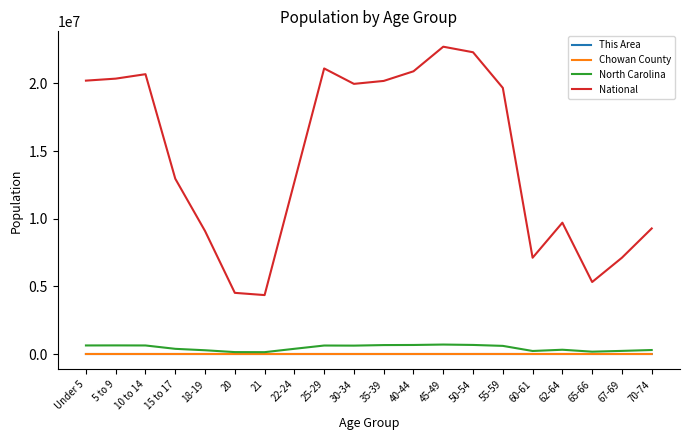

What is the difference between the highest and lowest values at 70-74?

9278032